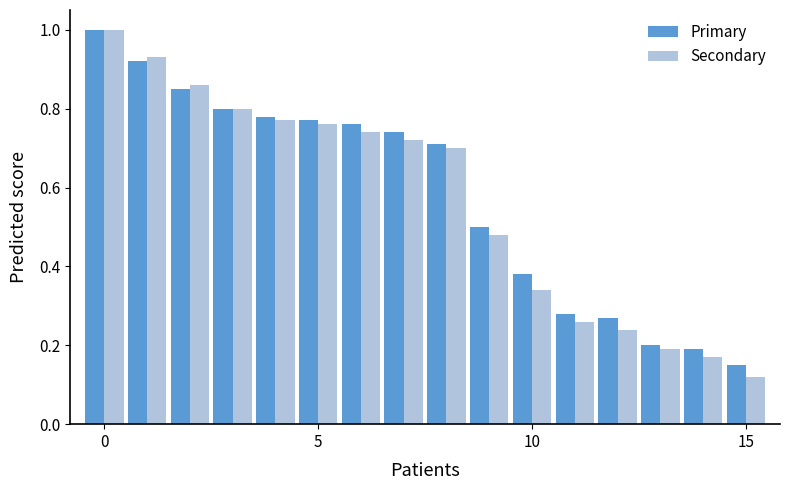

What is the average value of the Primary series?

0.6